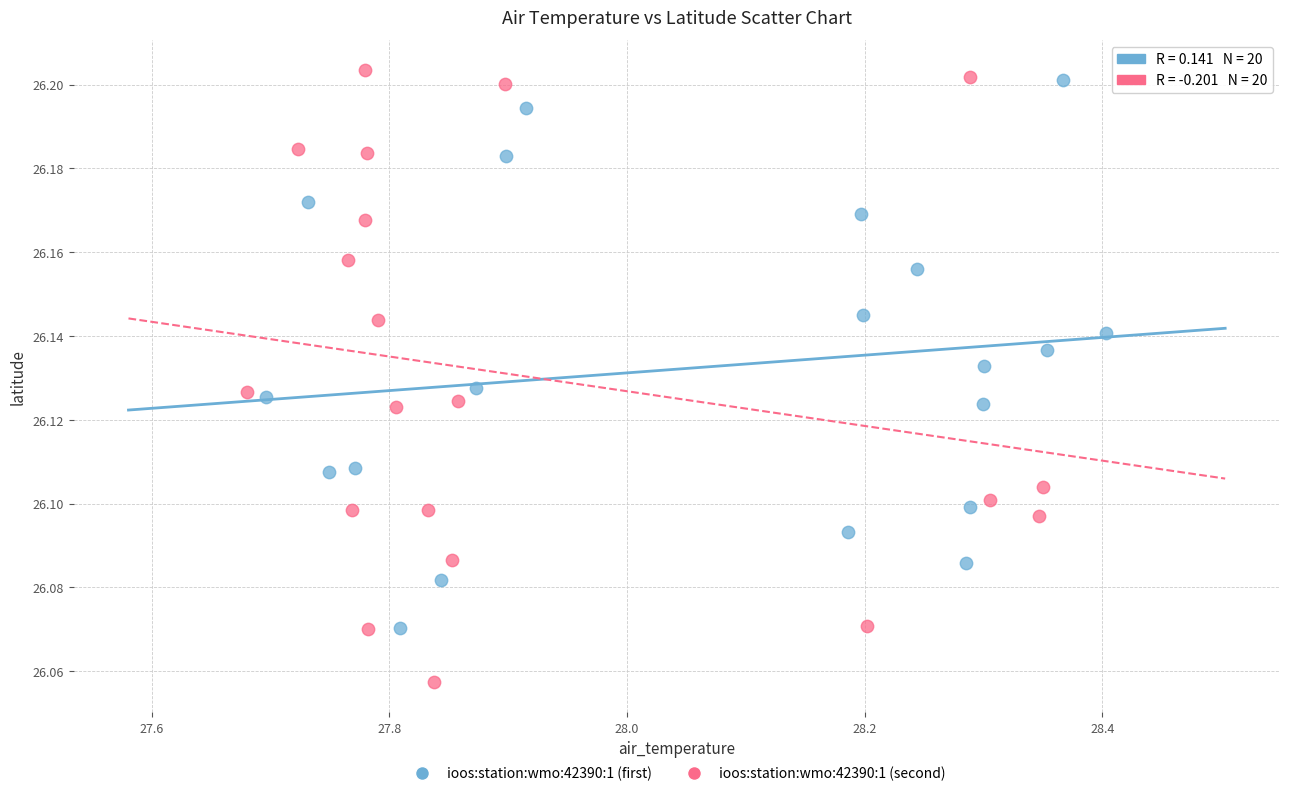

Which series has the largest Y range (max minus min)?

ioos:station:wmo:42390:1 (second)